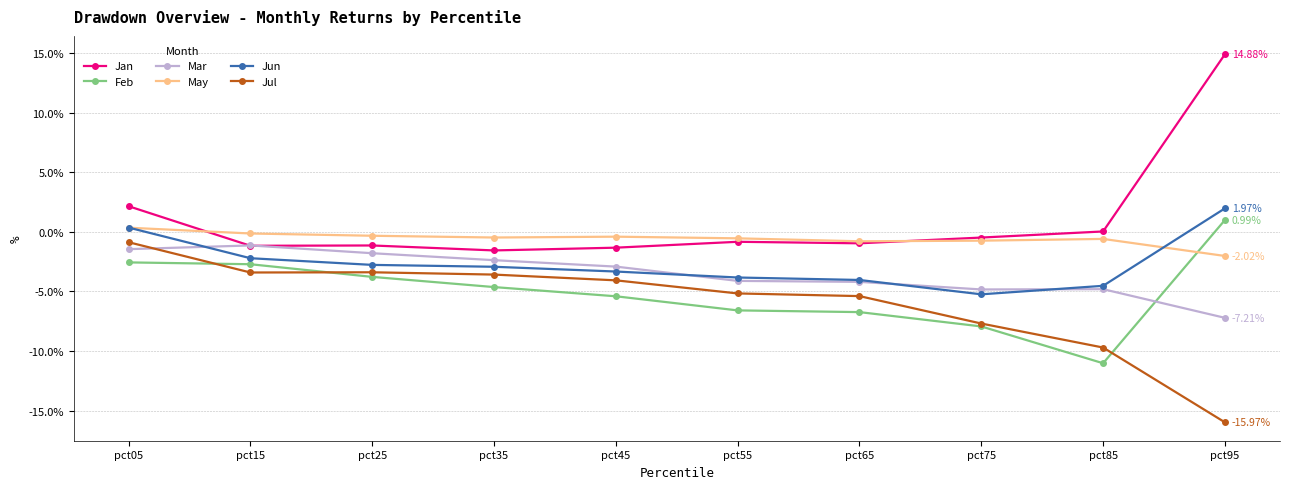

What are all the series names shown in the legend?

Jan, Feb, Mar, May, Jun, Jul